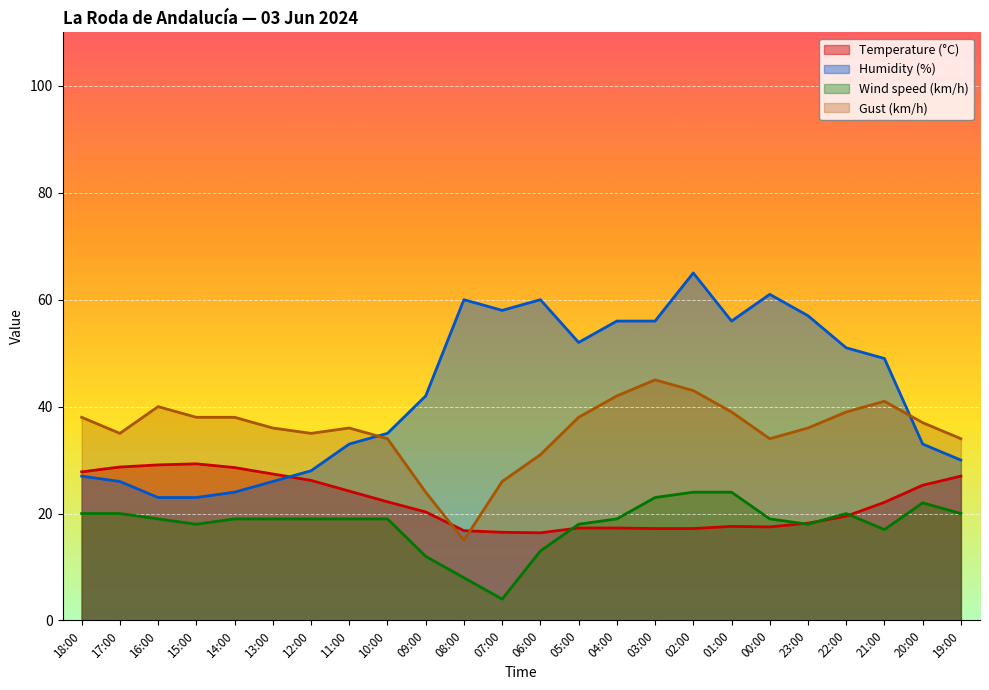

Where is the first local maximum for Humidity (%)?

08:00